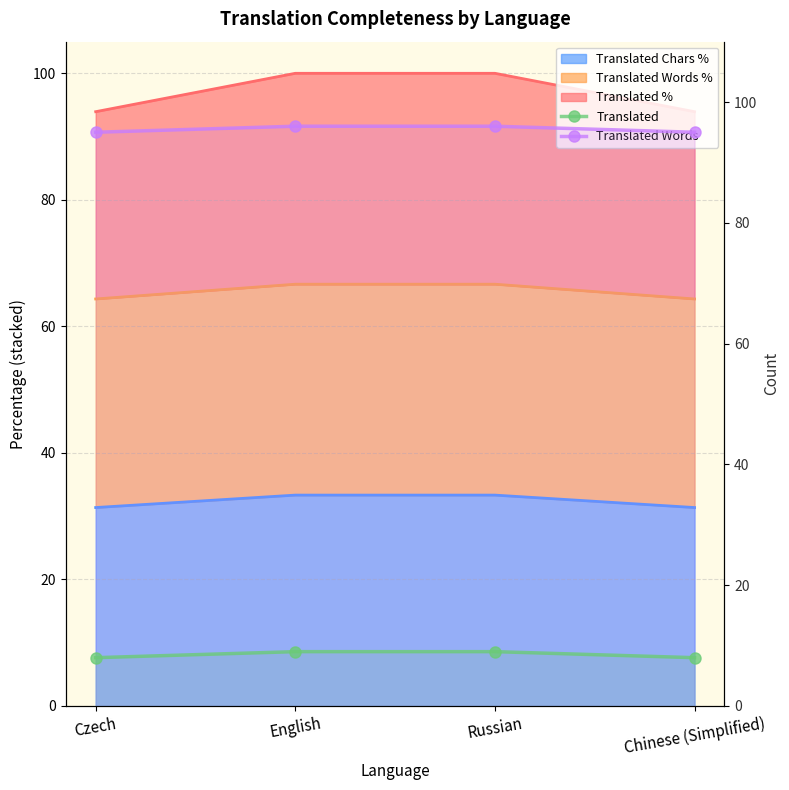

Is the value of Translated at English greater than the value of Translated Words at English?

No